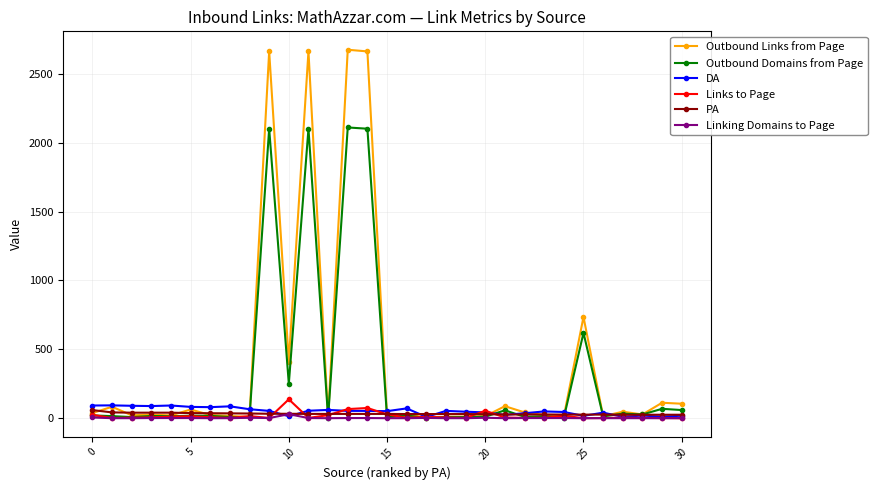

What is the maximum value for Outbound Domains from Page?

2110